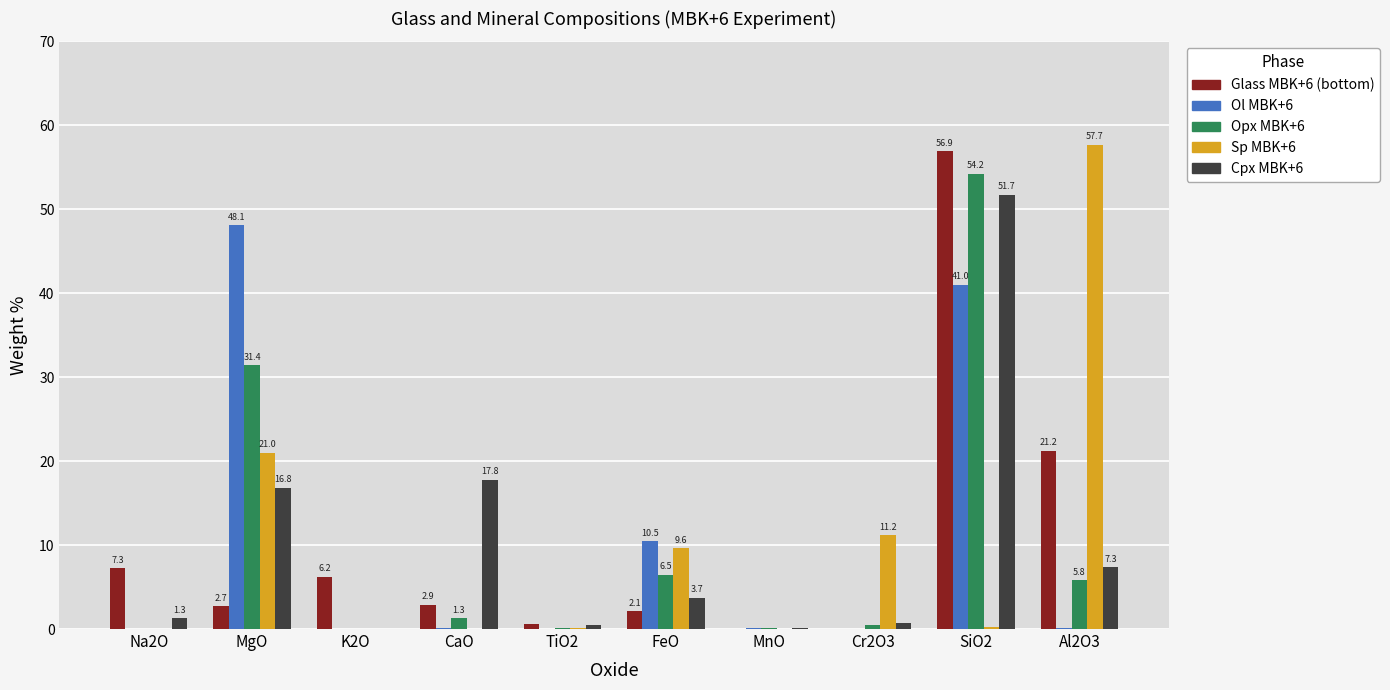

What is the sum of the Cpx MBK+6 values at TiO2 and SiO2?

52.2